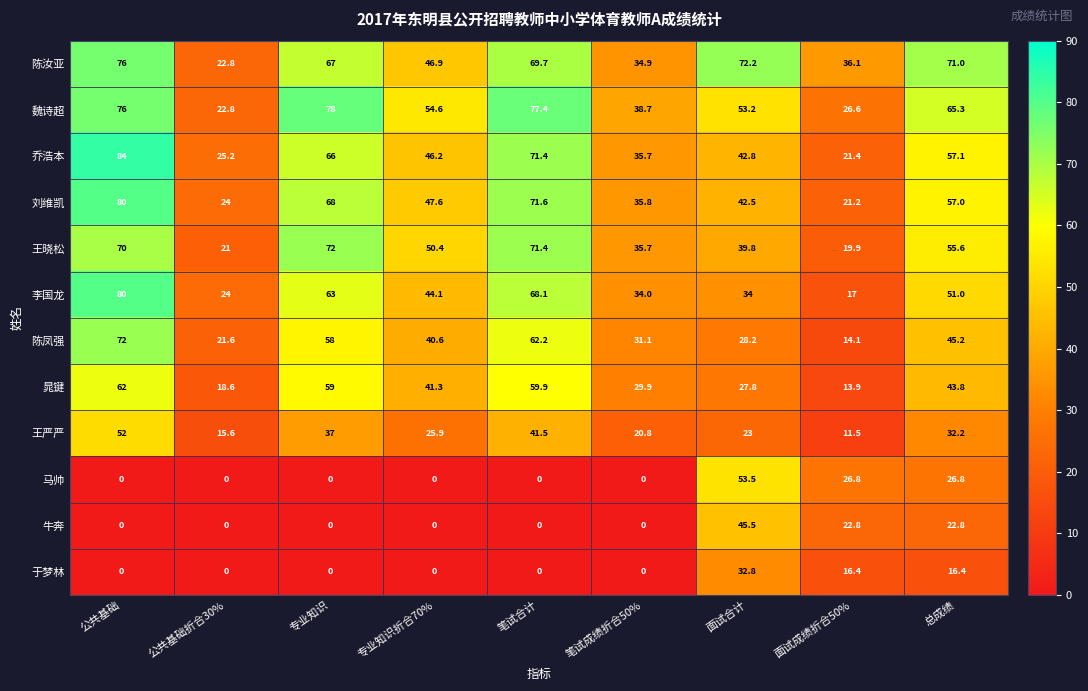

What is the difference between the maximum and minimum values in the 王严严 series?

40.5